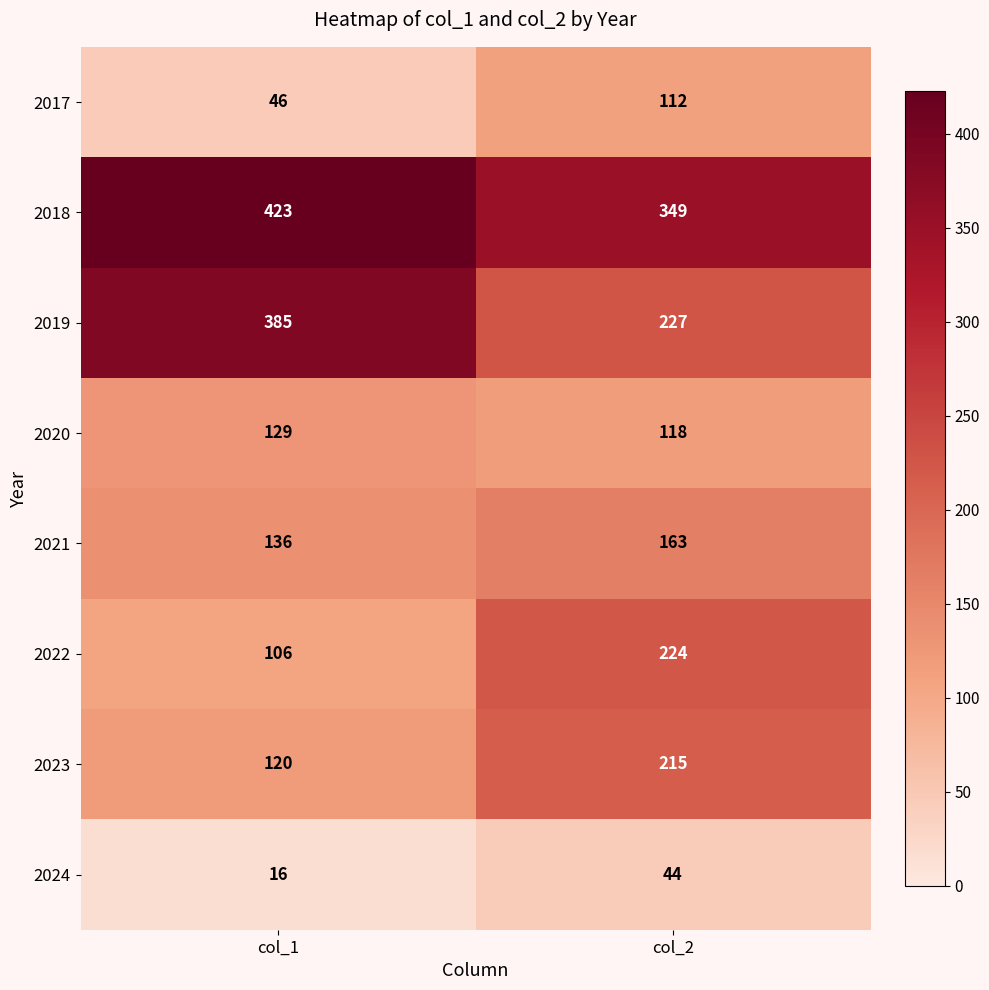

Reading left to right, transcribe all the data shown in this chart.

2017: 46	112
2018: 423	349
2019: 385	227
2020: 129	118
2021: 136	163
2022: 106	224
2023: 120	215
2024: 16	44